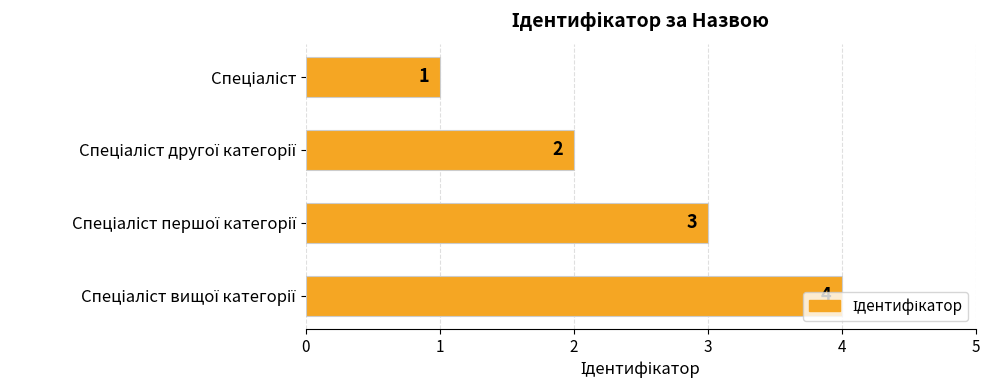

What is the value of the 1st bar from the top?

1